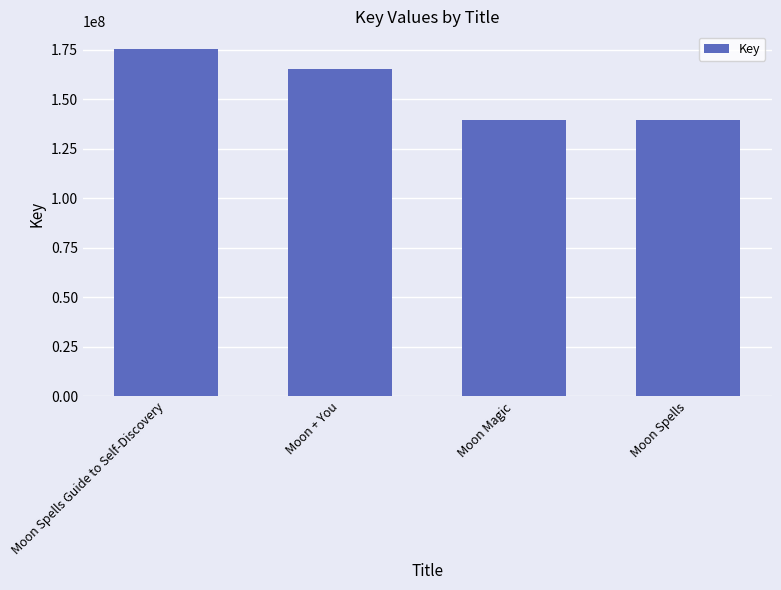

Which label corresponds to the largest value in the chart?

Moon Spells Guide to Self-Discovery